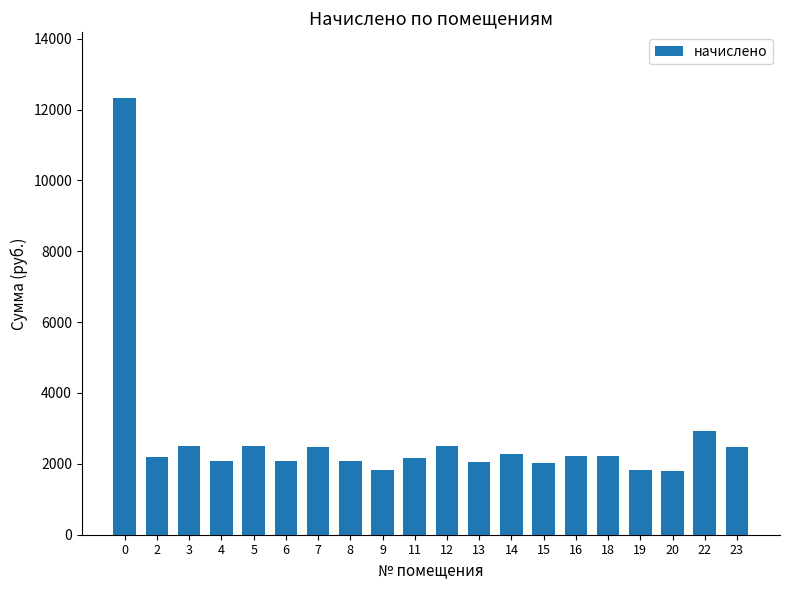

What is the difference between the second highest and second lowest values?

1120.8